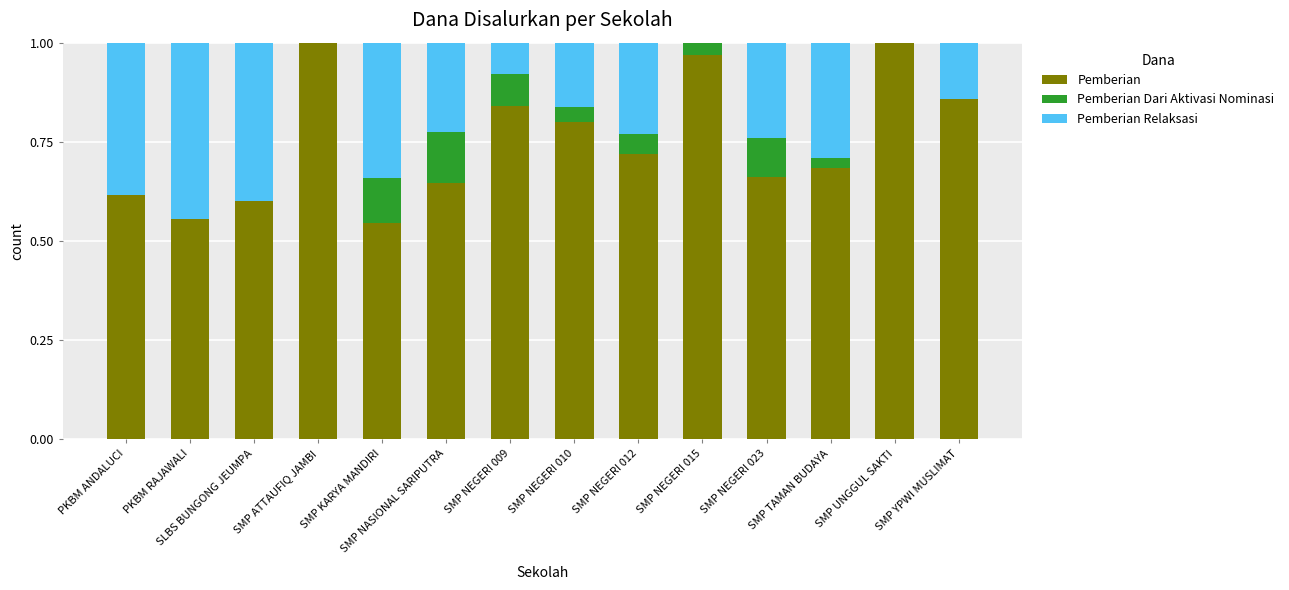

What is the sum of the Pemberian values at SLBS BUNGONG JEUMPA and SMP ATTAUFIQ JAMBI?

1.6